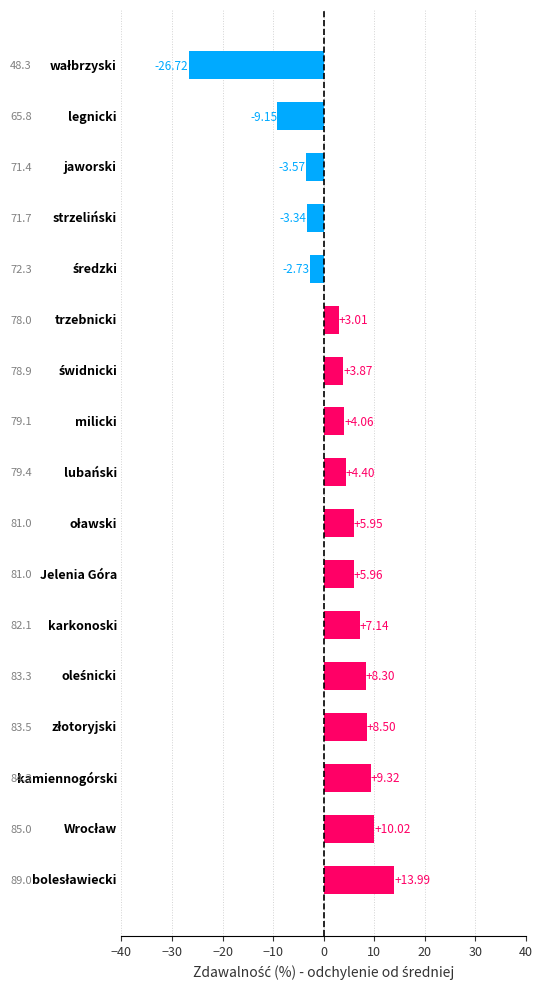

What is the average value?

2.3